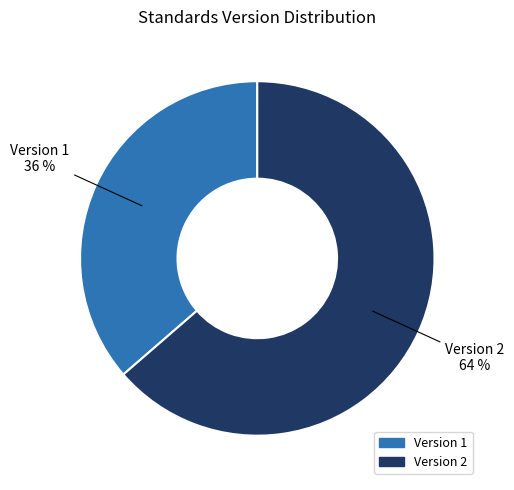

Between Version 1 and Version 2, which is larger?

Version 2